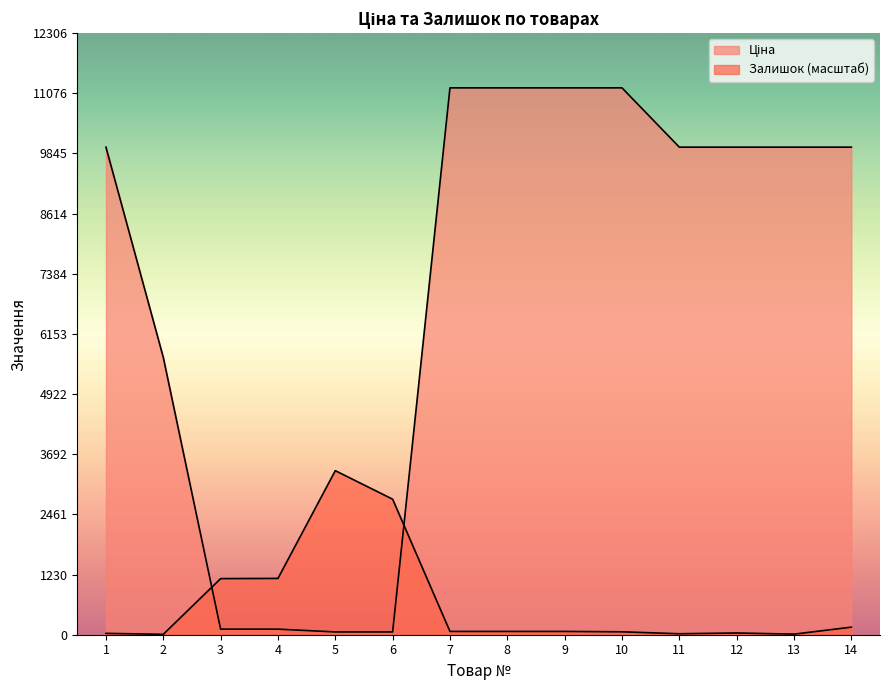

The Залишок series shows 27.8 at 1. True or false?

True